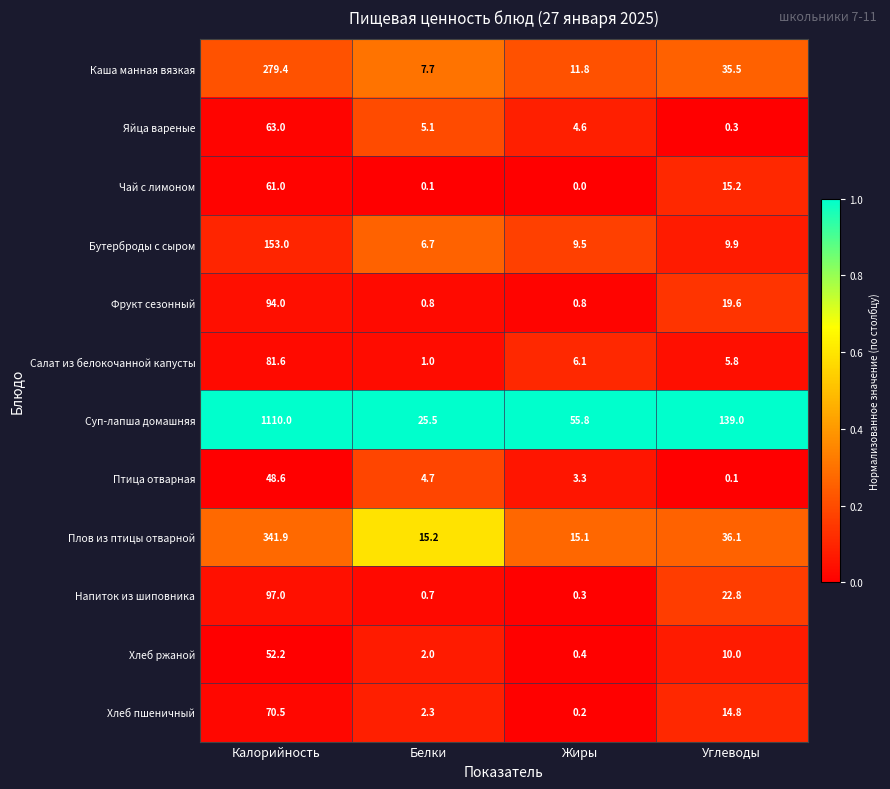

What is the difference between the maximum and minimum values in the Суп-лапша домашняя series?

1084.5